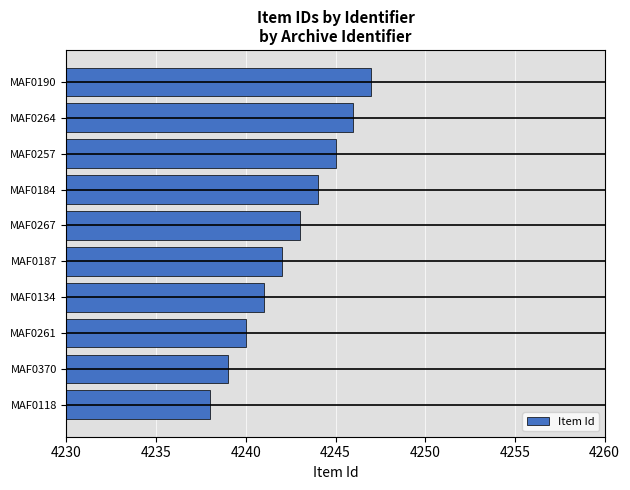

How many values are between 4240 and 4245?

6